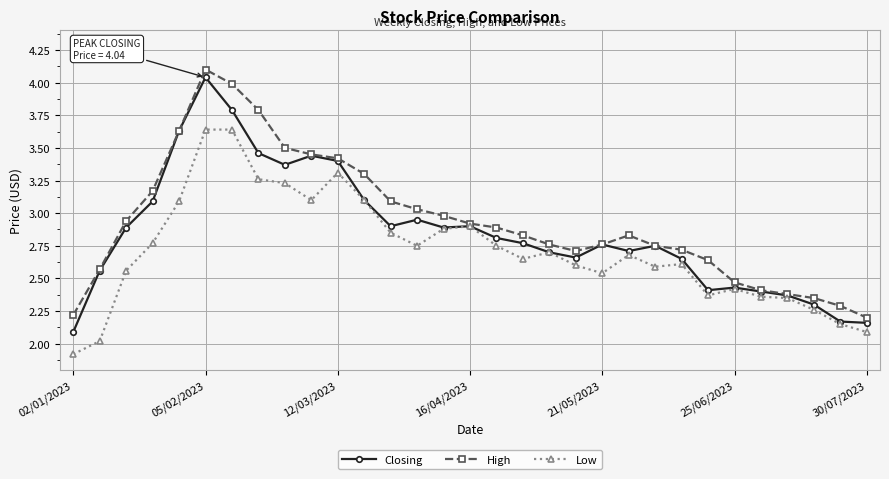

How many distinct data groups are displayed?

3